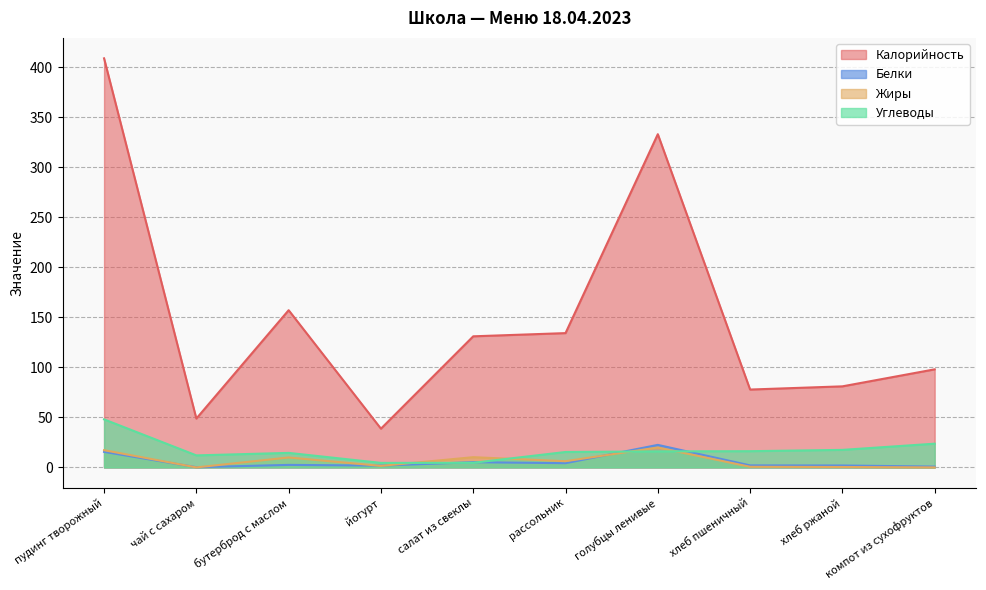

What are all the series names shown in the legend?

Калорийность, Белки, Жиры, Углеводы